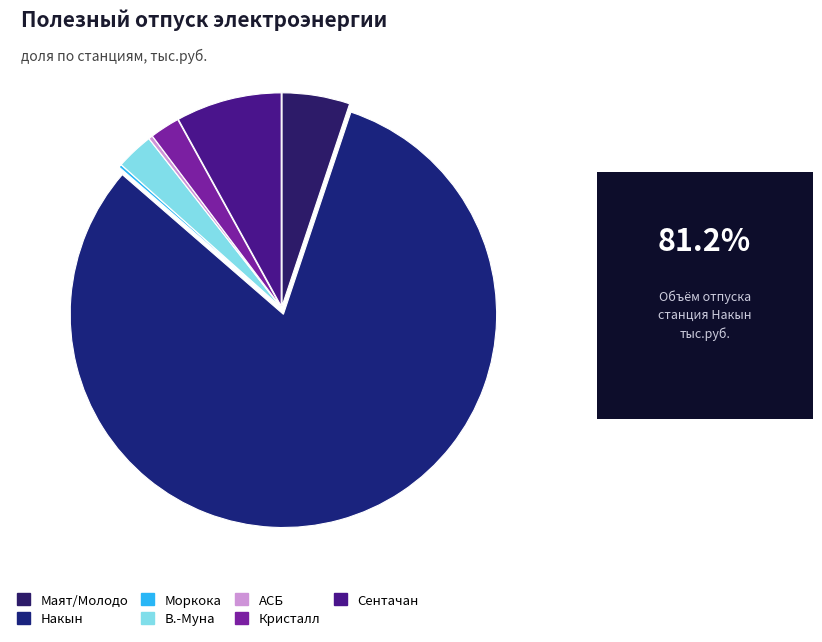

Which slice is the largest?

Накын